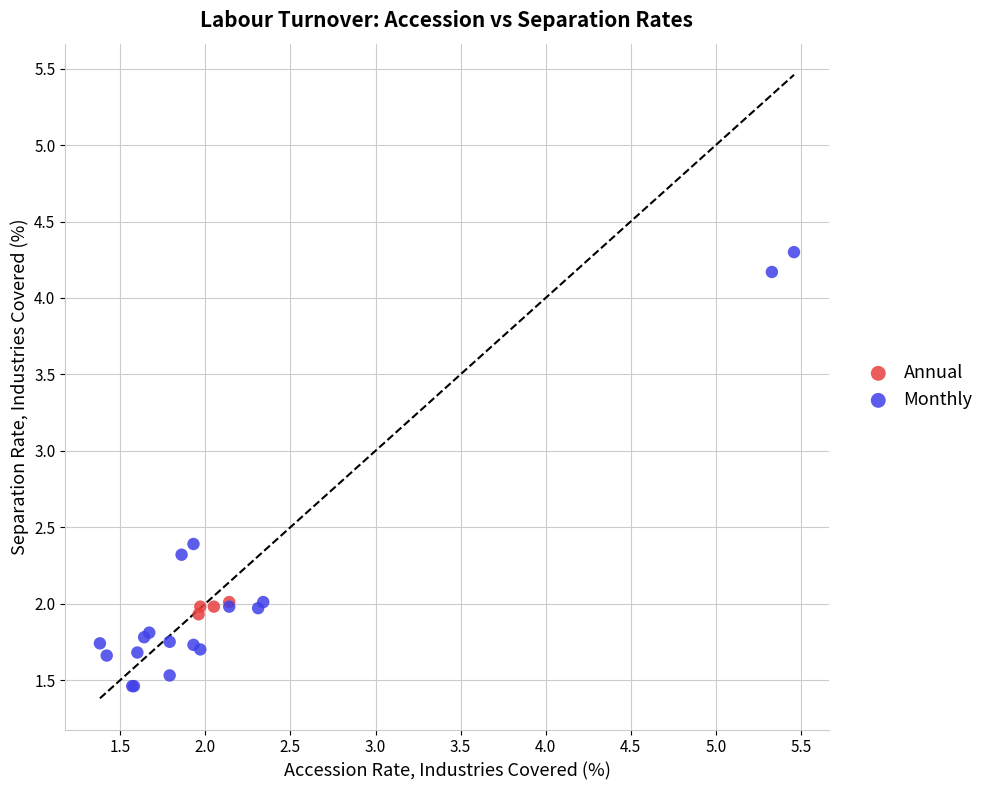

Which series has the largest Y range (max minus min)?

Monthly